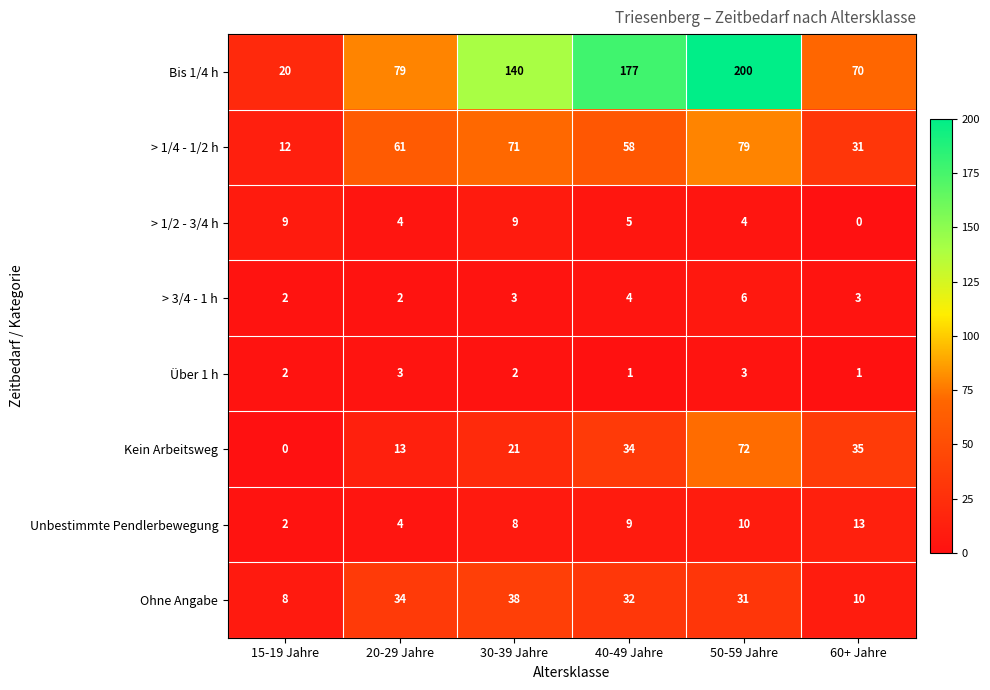

Rank the categories by Unbestimmte Pendlerbewegung value from lowest to highest.

15-19 Jahre, 20-29 Jahre, 30-39 Jahre, 40-49 Jahre, 50-59 Jahre, 60+ Jahre